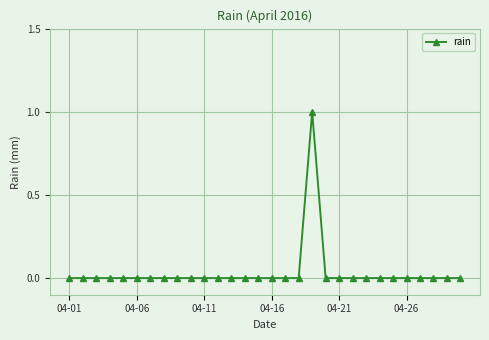

Reading left to right, what are all the values shown in this chart?

0	0	0	0	0	0	0	0	0	0	0	0	0	0	0	0	0	0	1	0	0	0	0	0	0	0	0	0	0	0